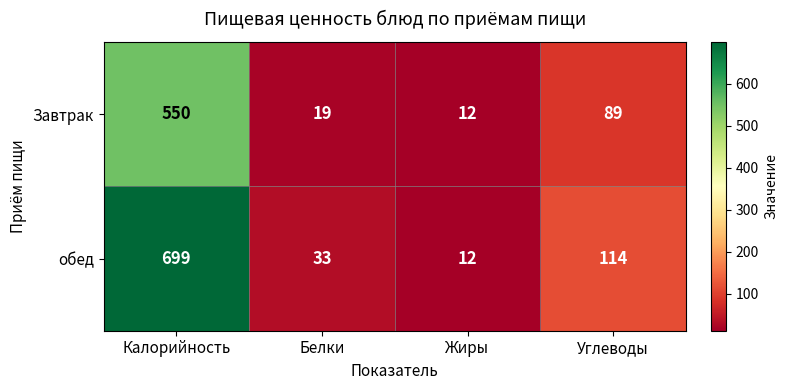

How many data points in Завтрак are less than 89?

2